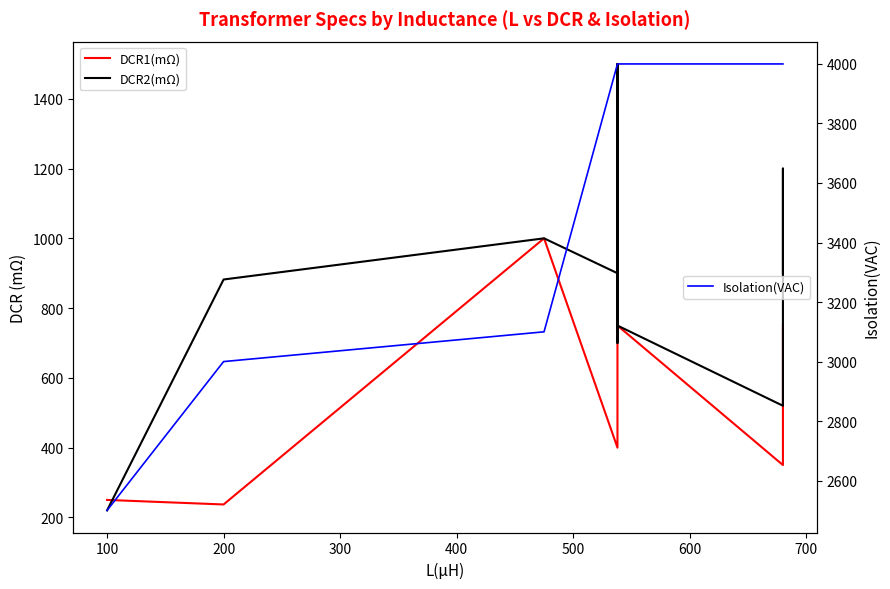

True or false: Isolation(VAC) and DCR2(mΩ) intersect in this chart.

False